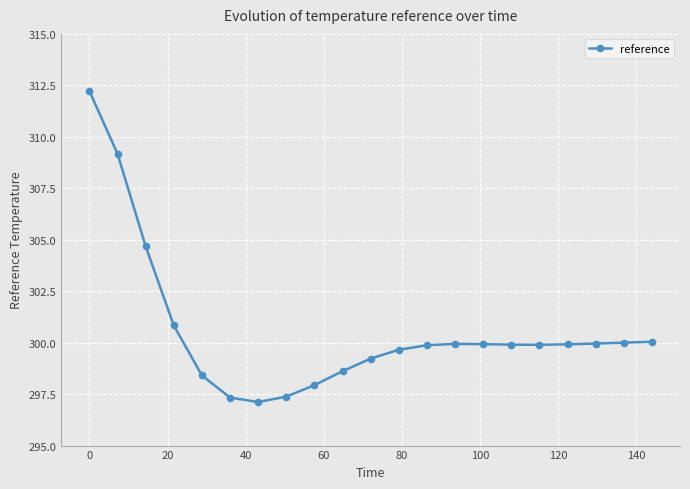

What is the value of the 5th point from the left?

298.4